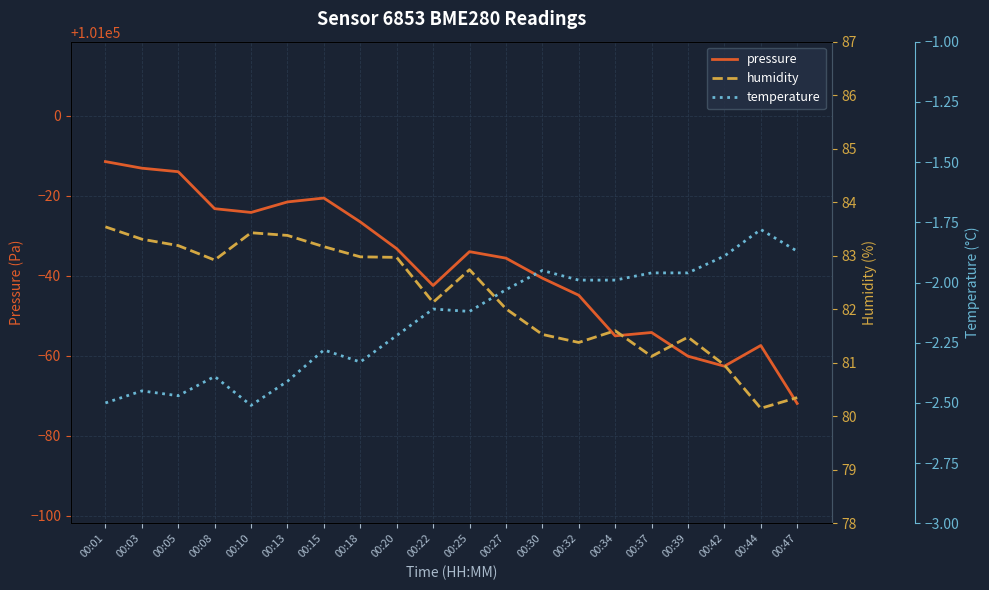

True or false: temperature has a value of -1.9 at 00:42.

True